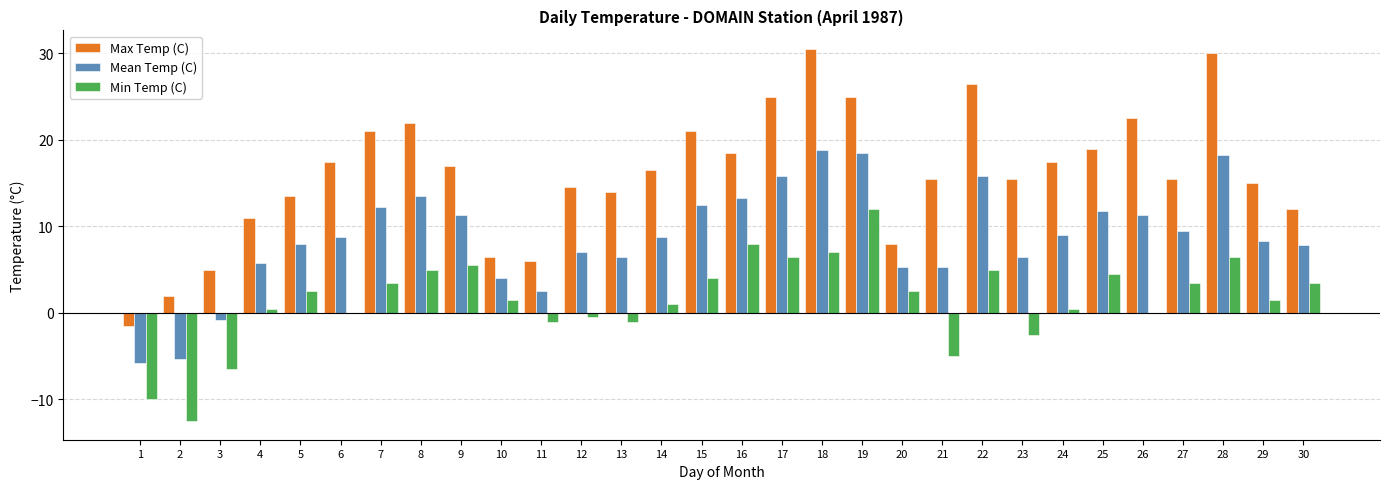

Between 17 and 25, which series saw the biggest shift?

Max Temp (C)